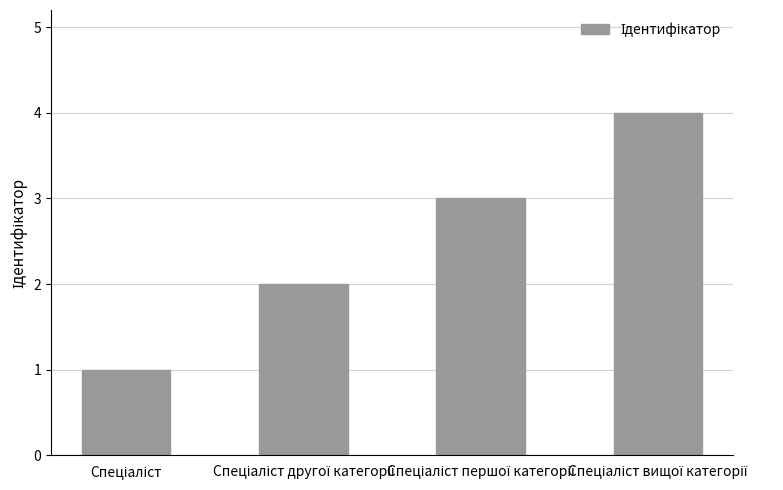

What is the sum of all values?

10